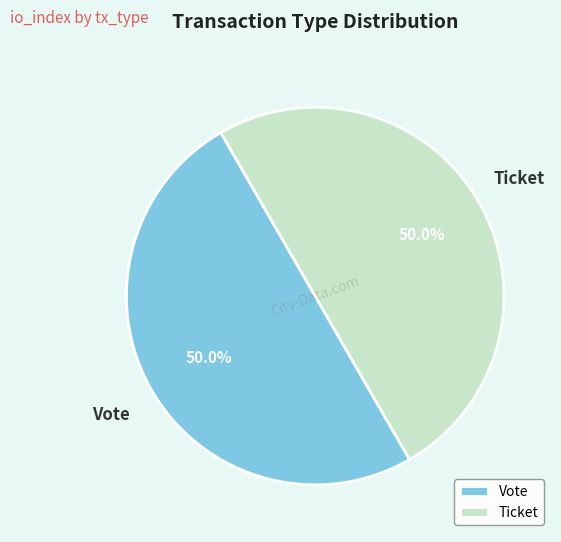

How many slices are in this pie chart?

2